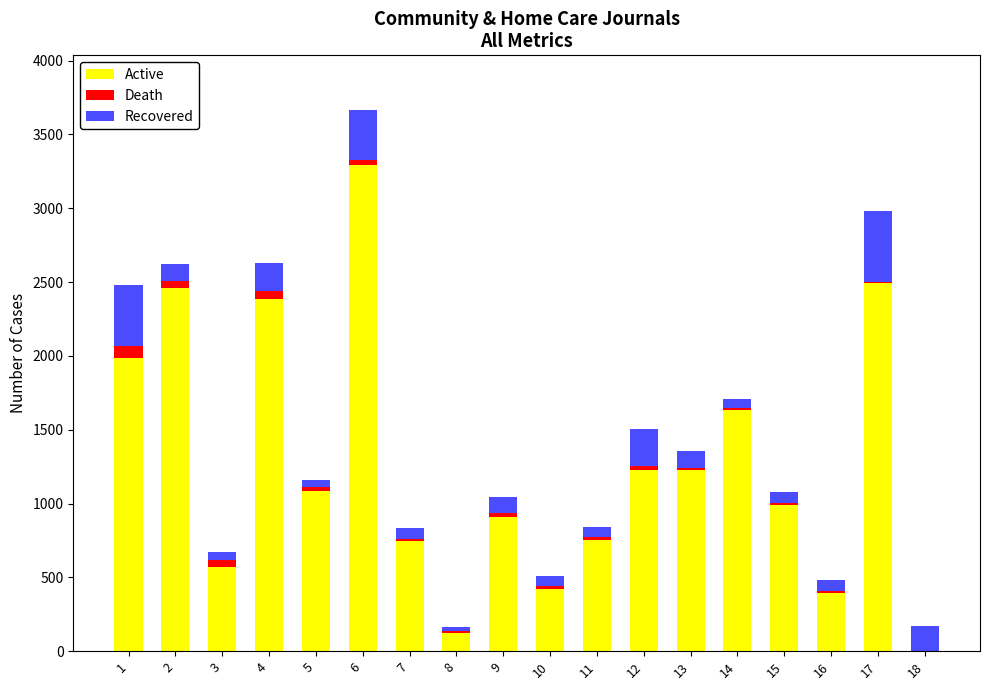

What is the total value across all series at 2?

2625